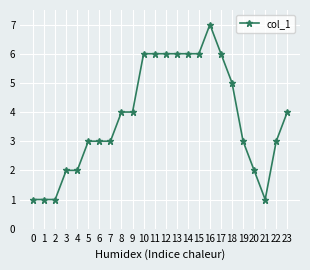

What is the value of the 20th point from the left?

3